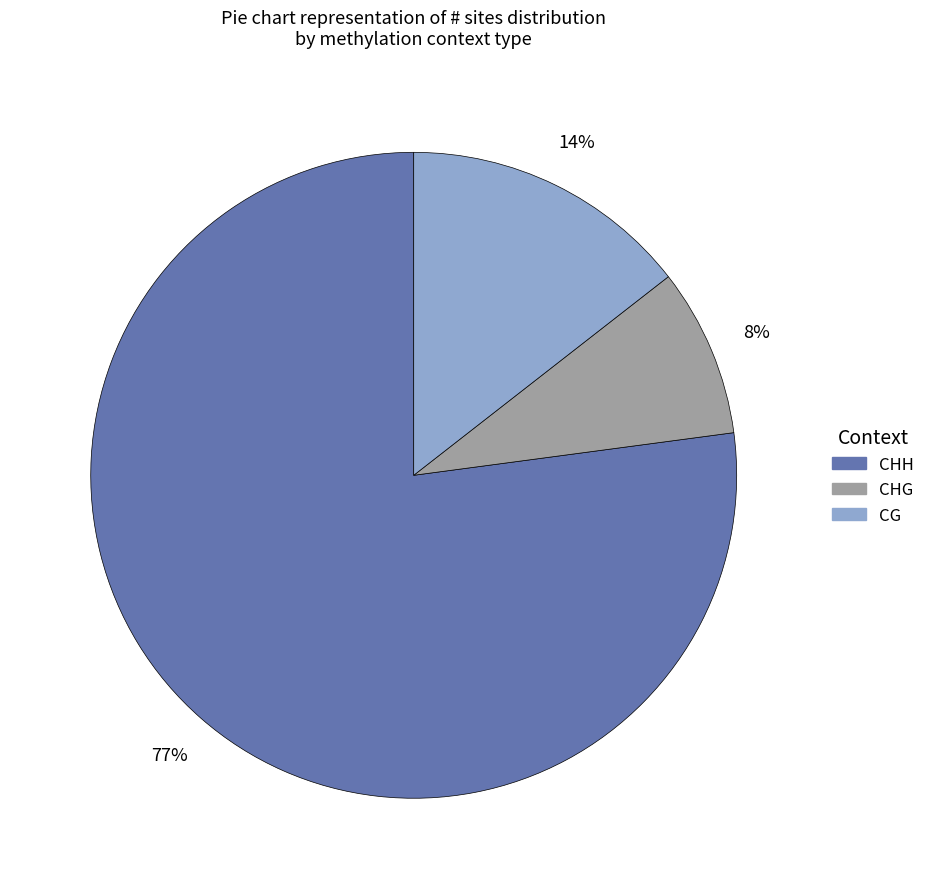

What is the smallest slice in the pie chart?

CHG